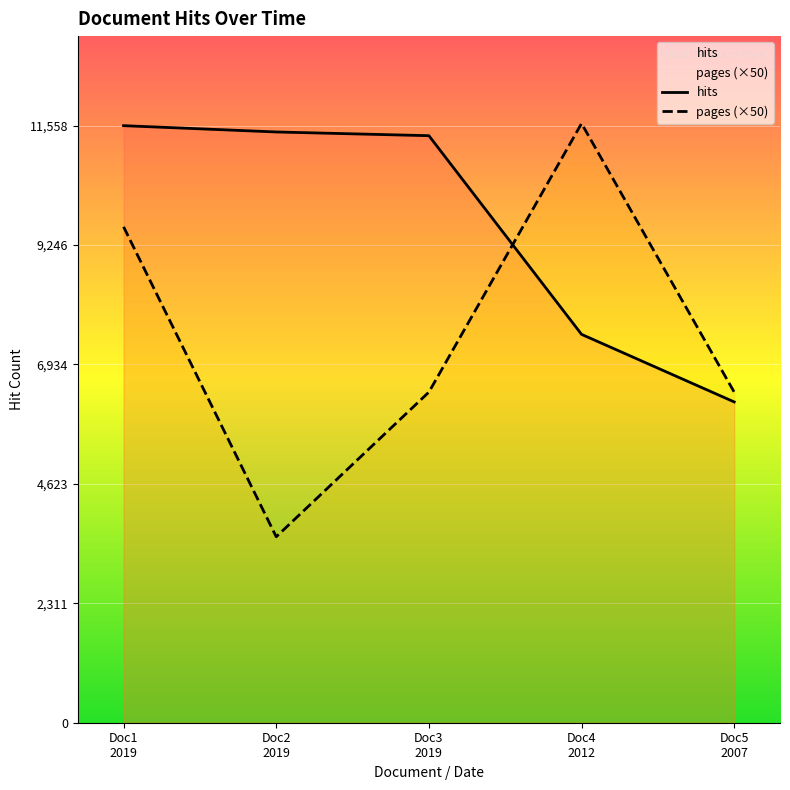

True or false: pages (×50) has more than 0 points higher than both neighbors.

True